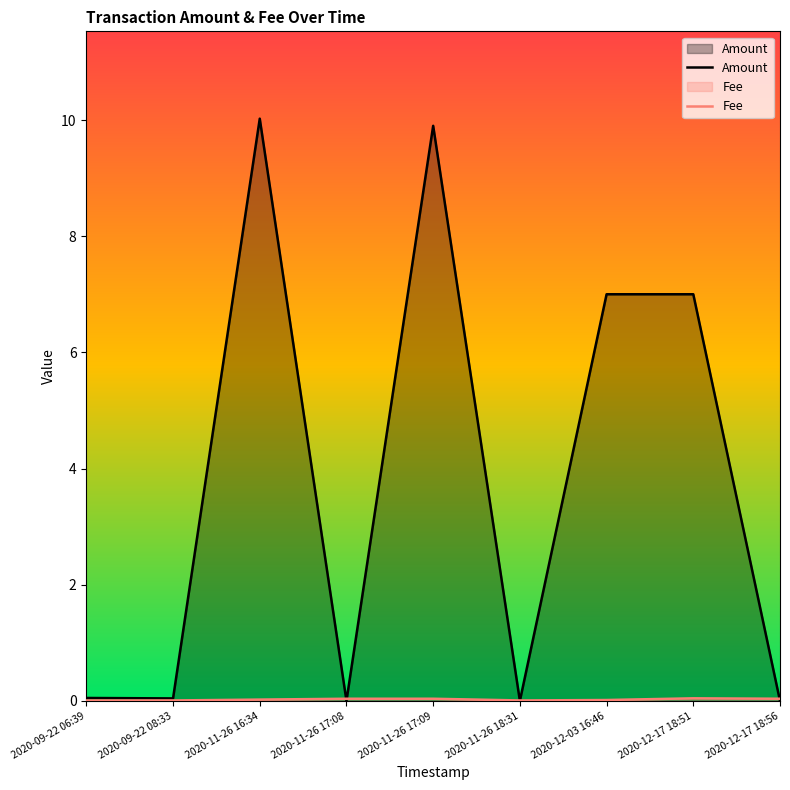

Reading left to right, what are all the values shown in this chart?

Amount: 0.1	0.0	10.0	0.0	9.9	0.0	7.0	7.0	0.0
Fee: 0.0	0.0	0.0	0.0	0.0	0.0	0.0	0.0	0.0